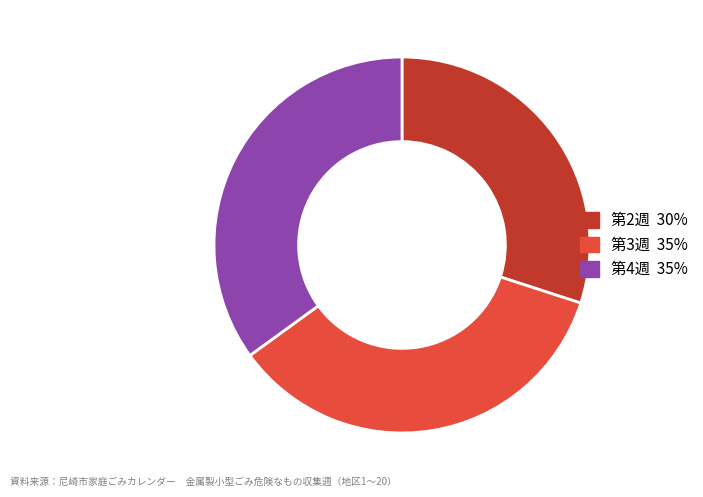

Does any single category account for the majority?

No